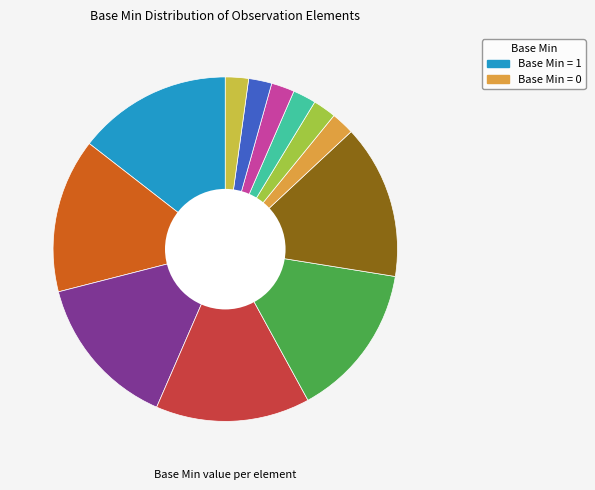

Is there any slice that represents more than half of the pie?

No